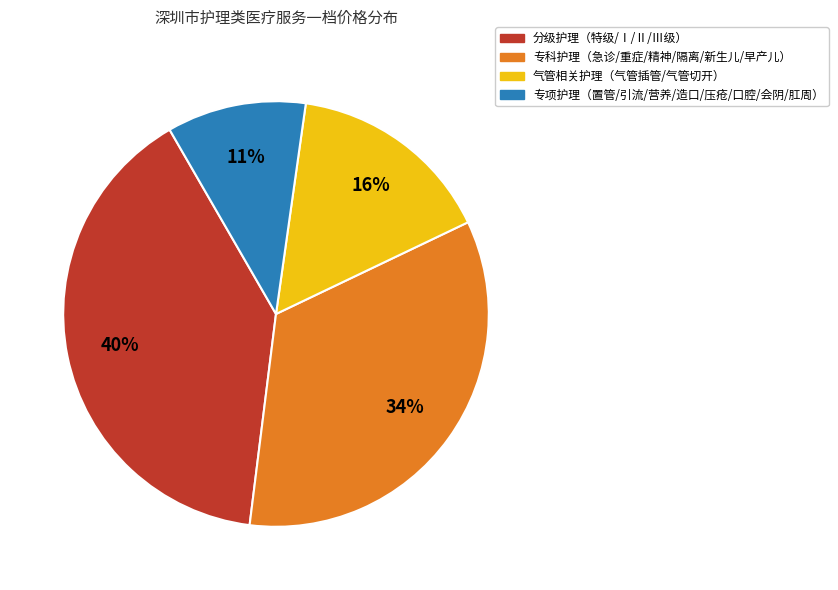

To the nearest percent, what is the difference between the largest and smallest slice percentages?

29%